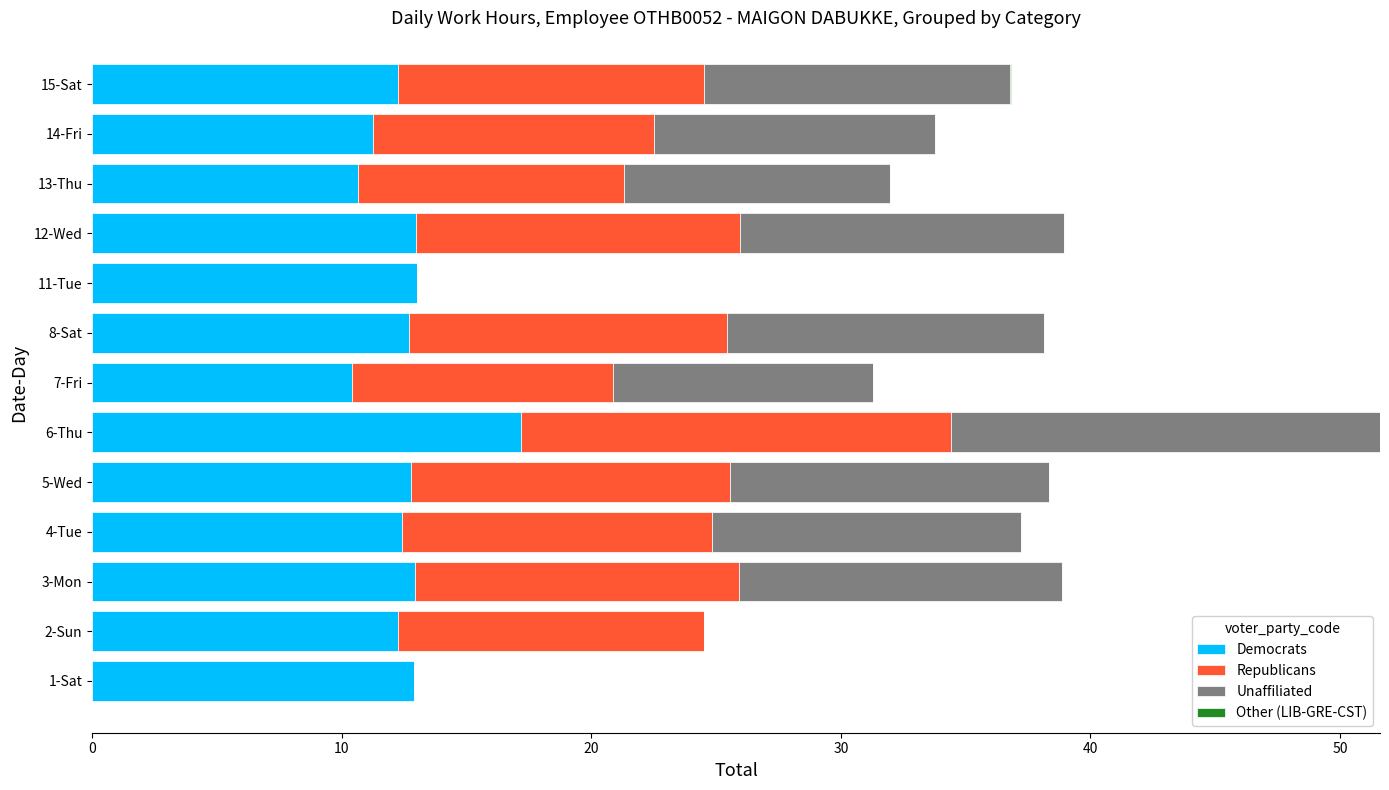

What is the total value across all series at 7-Fri?

31.3